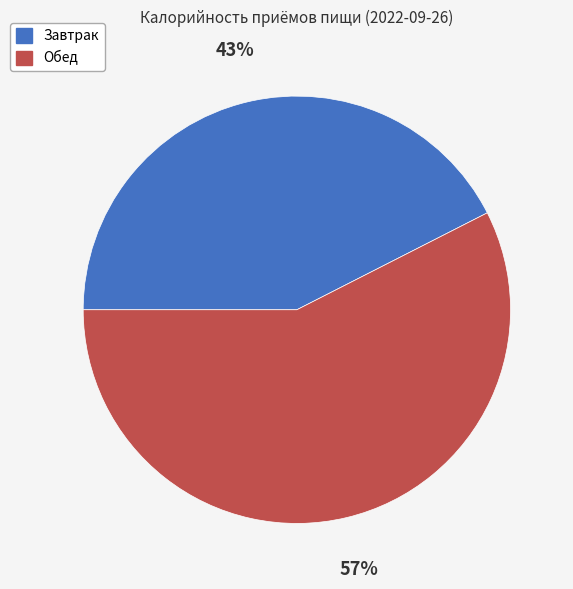

Which slice is the largest?

Обед